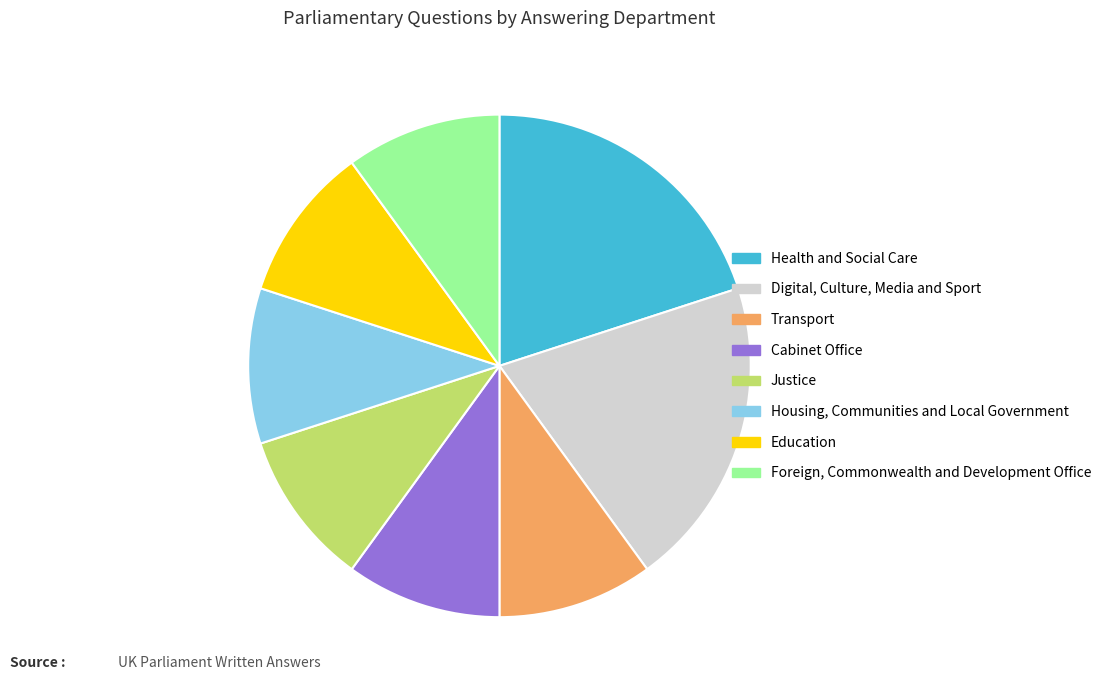

What is the ratio of the value at Health and Social Care to the value at Foreign, Commonwealth and Development Office?

2.0